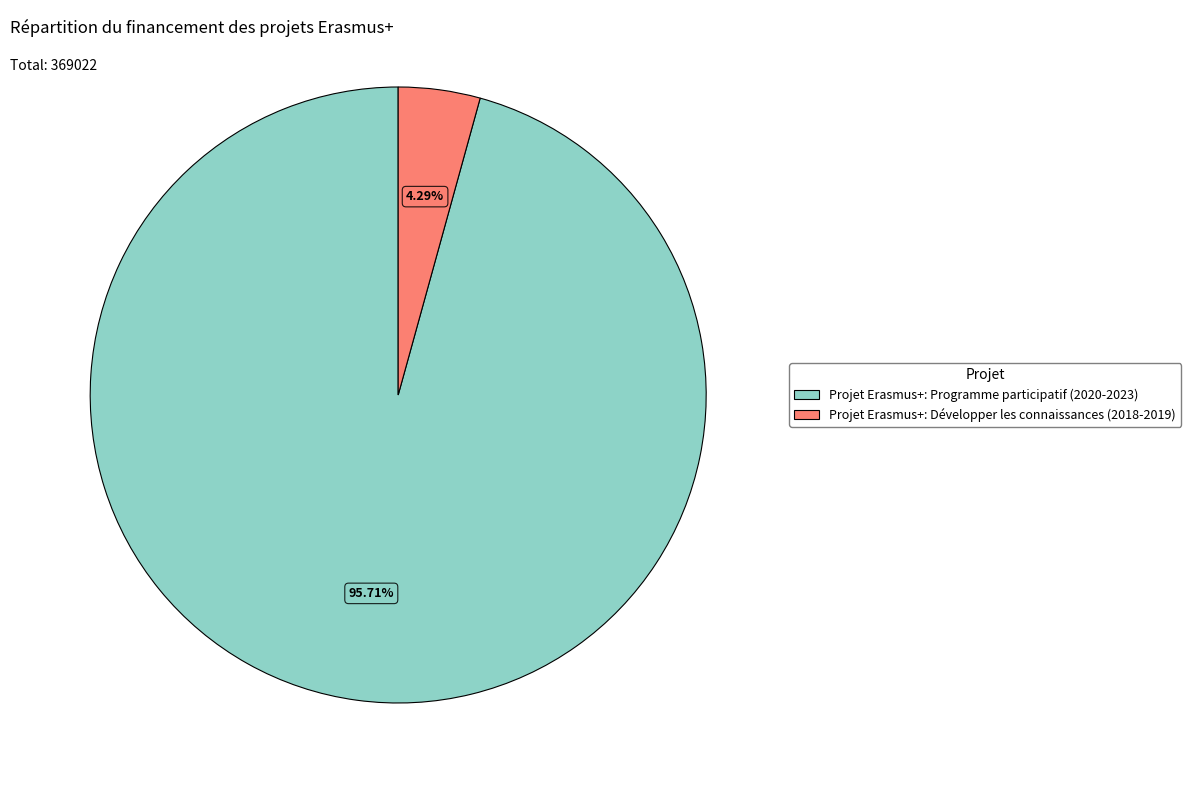

What percentage is the Projet Erasmus+: Développer les connaissances (2018-2019) slice, to the nearest percent?

4%